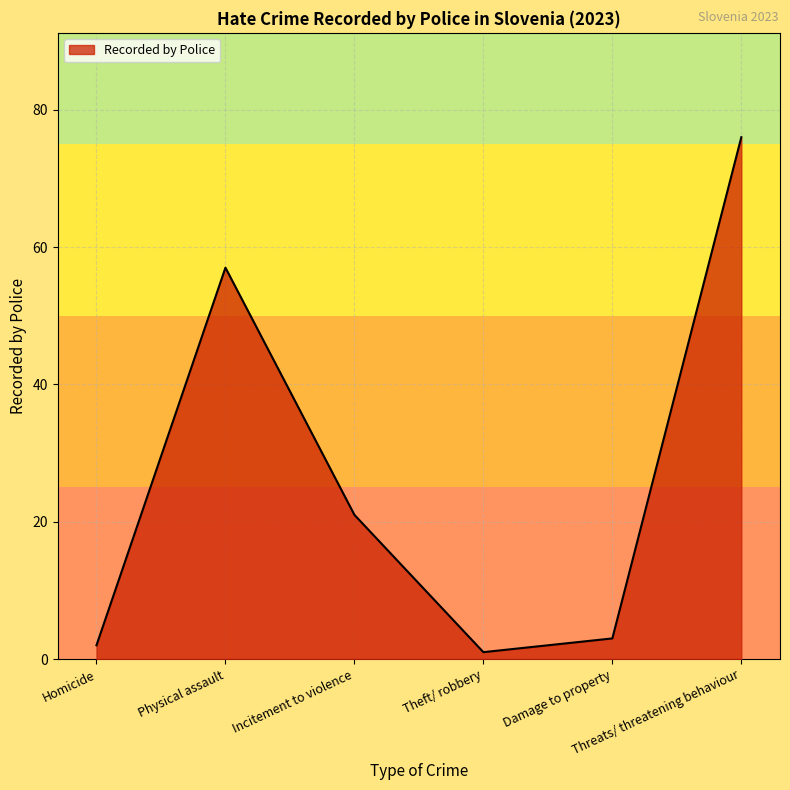

How many interior local peaks (higher than both neighbors) does the data have?

1